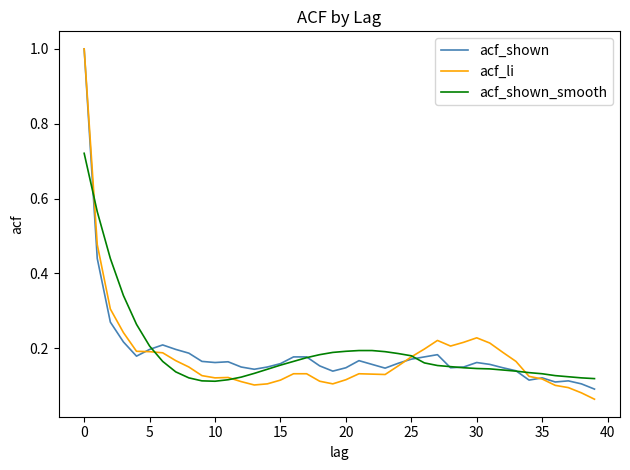

What is the greatest value displayed?

1.0